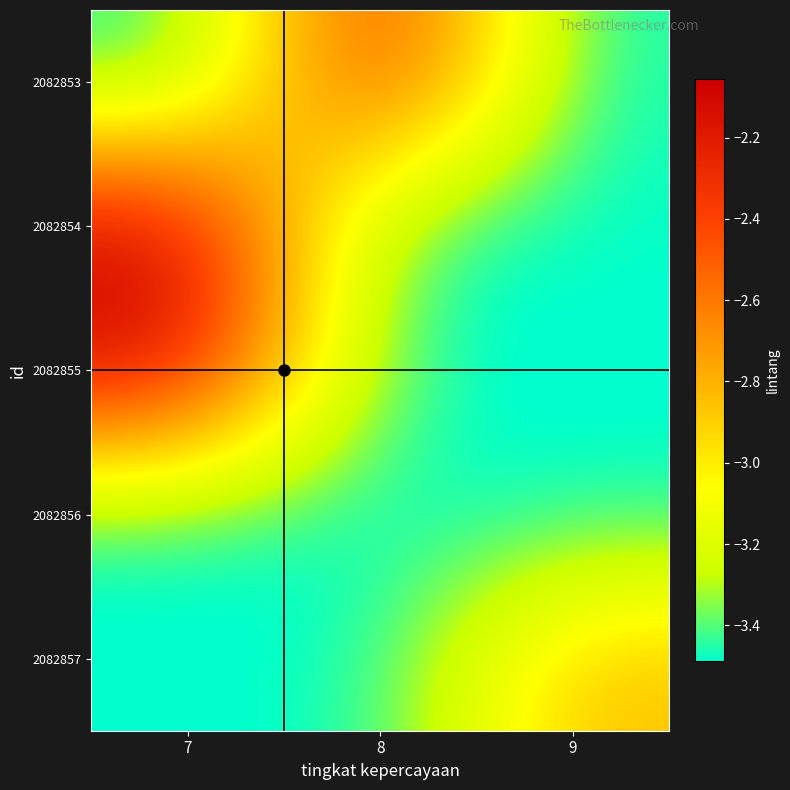

What is the maximum value shown in the chart?

-2.1